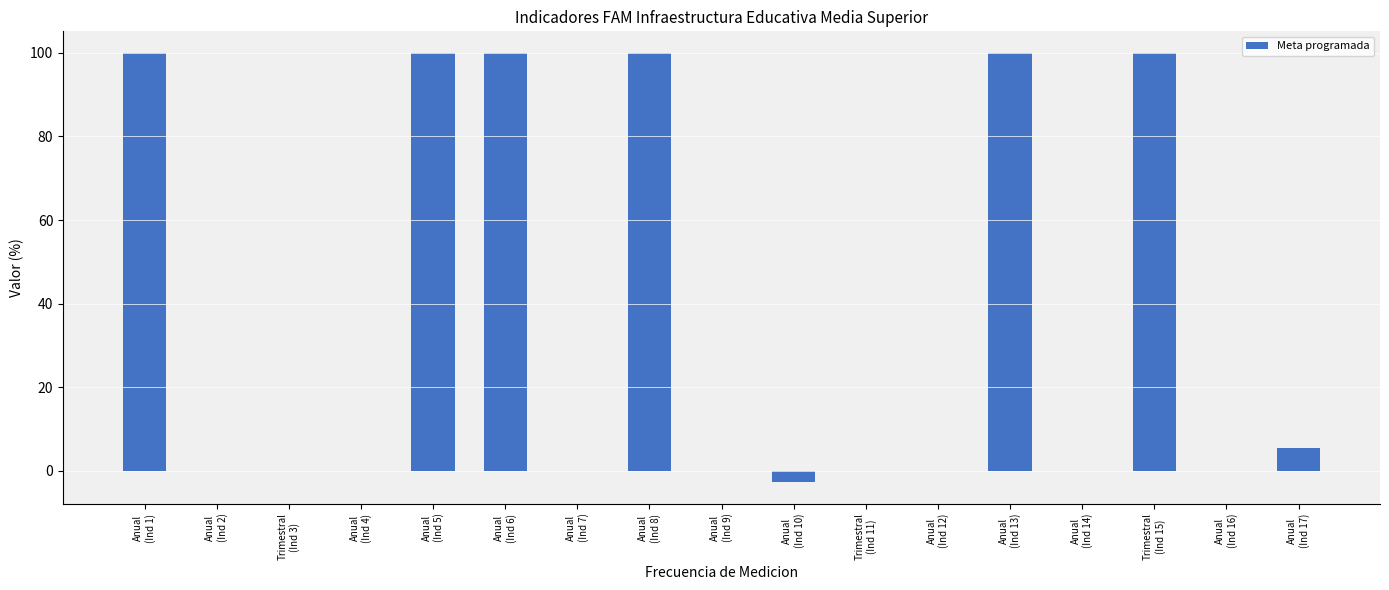

Reading right to left, what are all the values shown in this chart?

5.5	0.0	100.0	0.0	100.0	0.0	0.0	-2.7	0.0	100.0	0.0	100.0	100.0	0.0	0.0	0.0	100.0